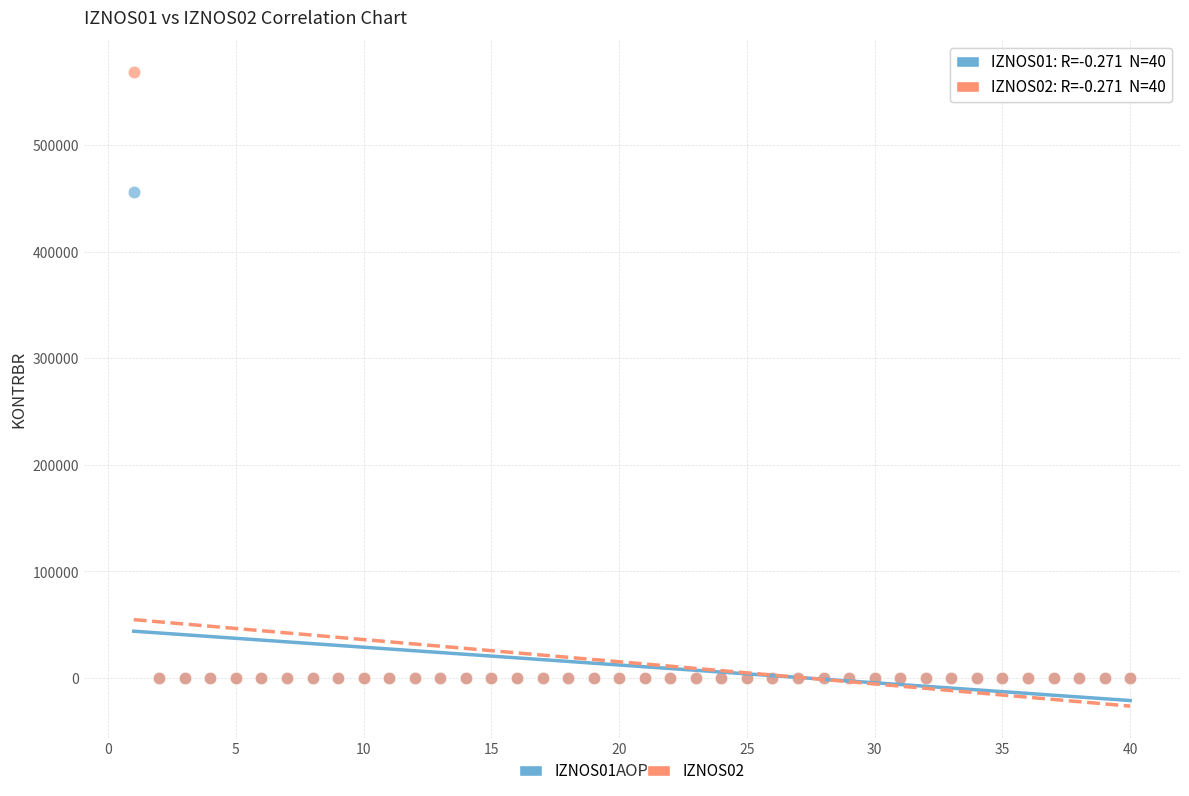

Across all series, what Y value is closest to 284517?

456149.0